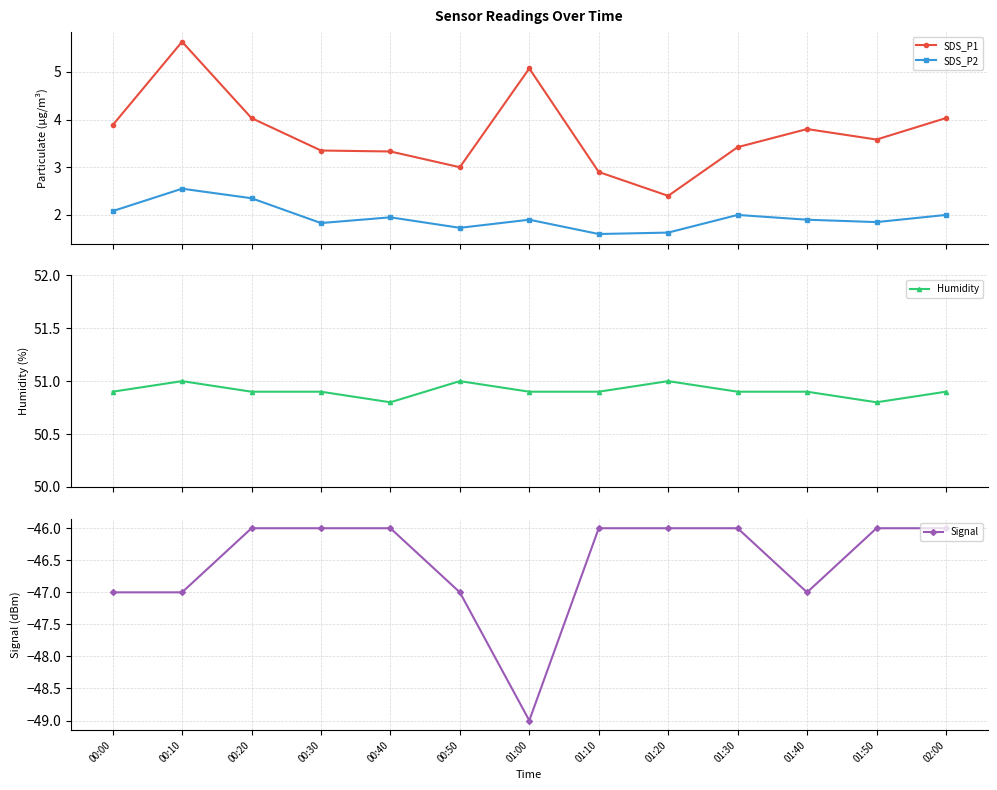

Rank the categories by Signal value from lowest to highest.

01:00, 00:00, 00:10, 00:50, 01:40, 00:20, 00:30, 00:40, 01:10, 01:20, 01:30, 01:50, 02:00